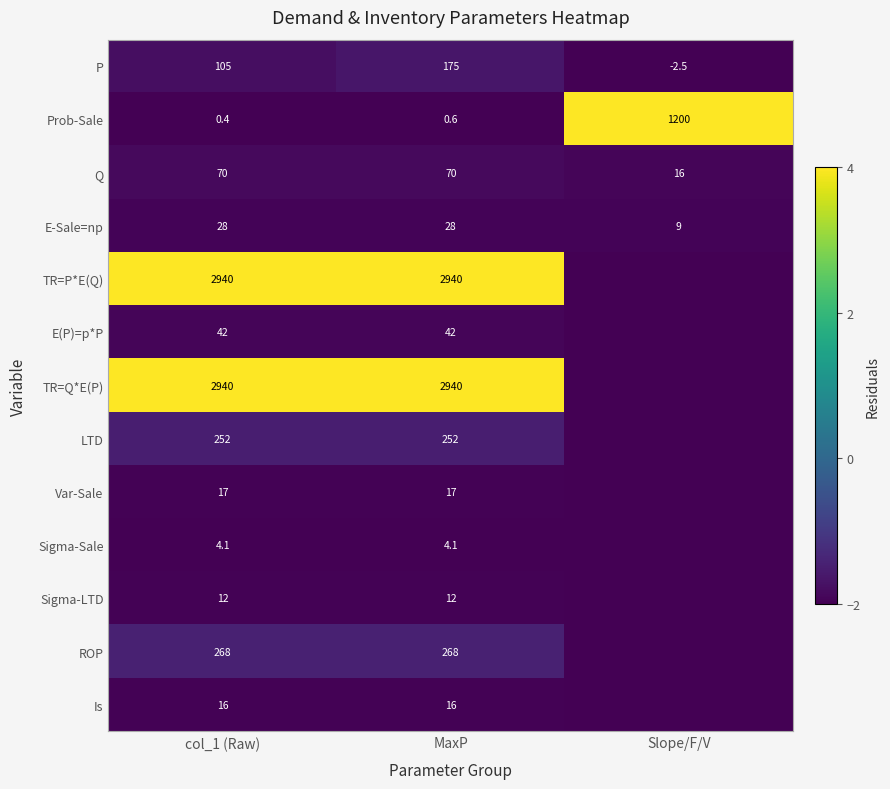

Where is Prob-Sale nearest to the value 600?

MaxP